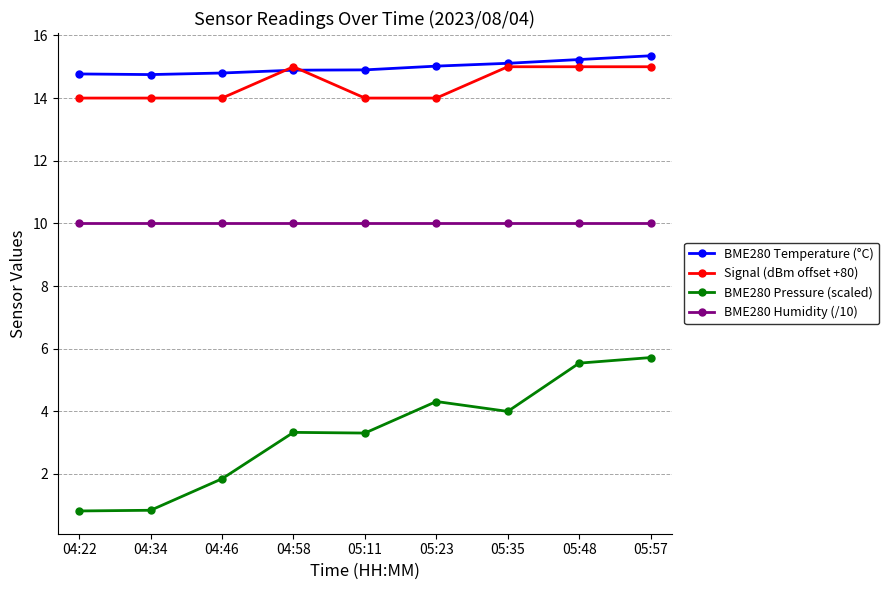

True or false: BME280 Humidity (/10) and Signal (dBm offset +80) cross at least once.

False